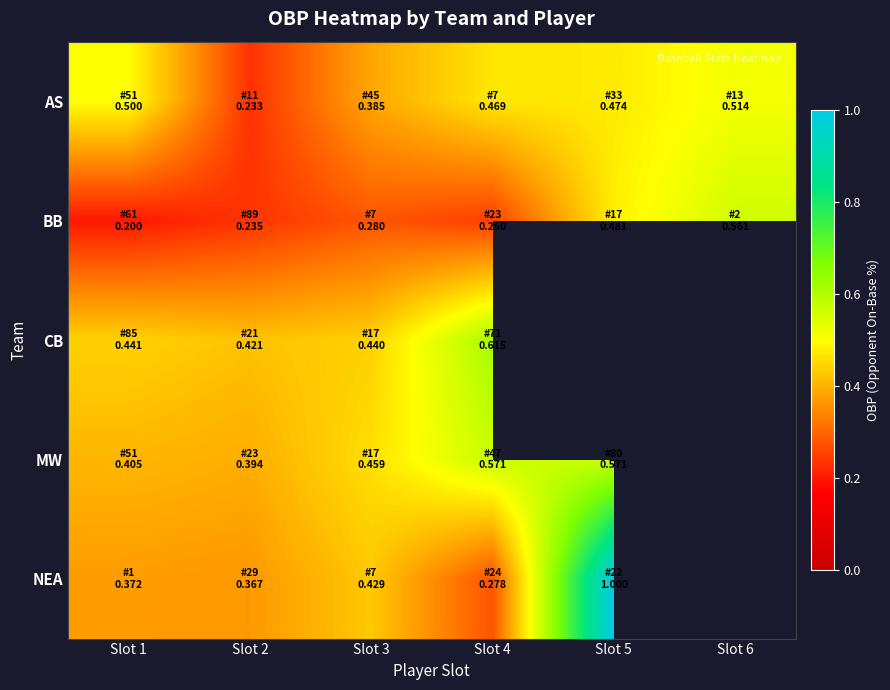

The AS series shows 0.5 at Slot 5. True or false?

True